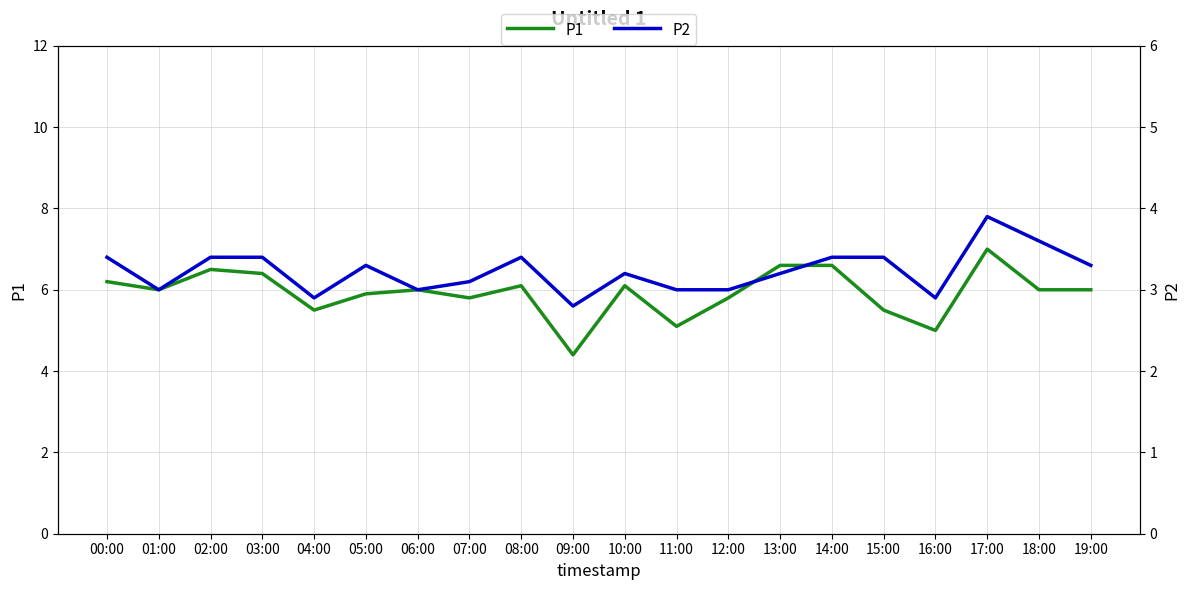

At which label does P1 first exceed 6?

00:00